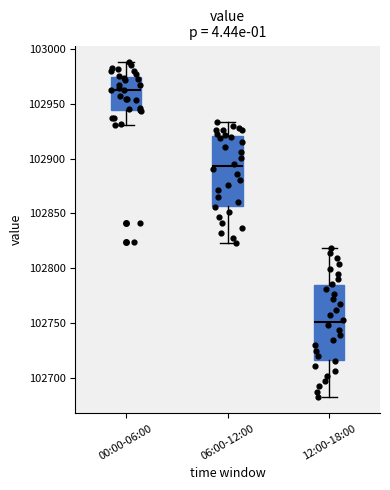

Where does the lower whisker of the box for 06:00-12:00 end on the y-axis? The values are not printed on the chart, so give them approximately, as read against the axis.

102825